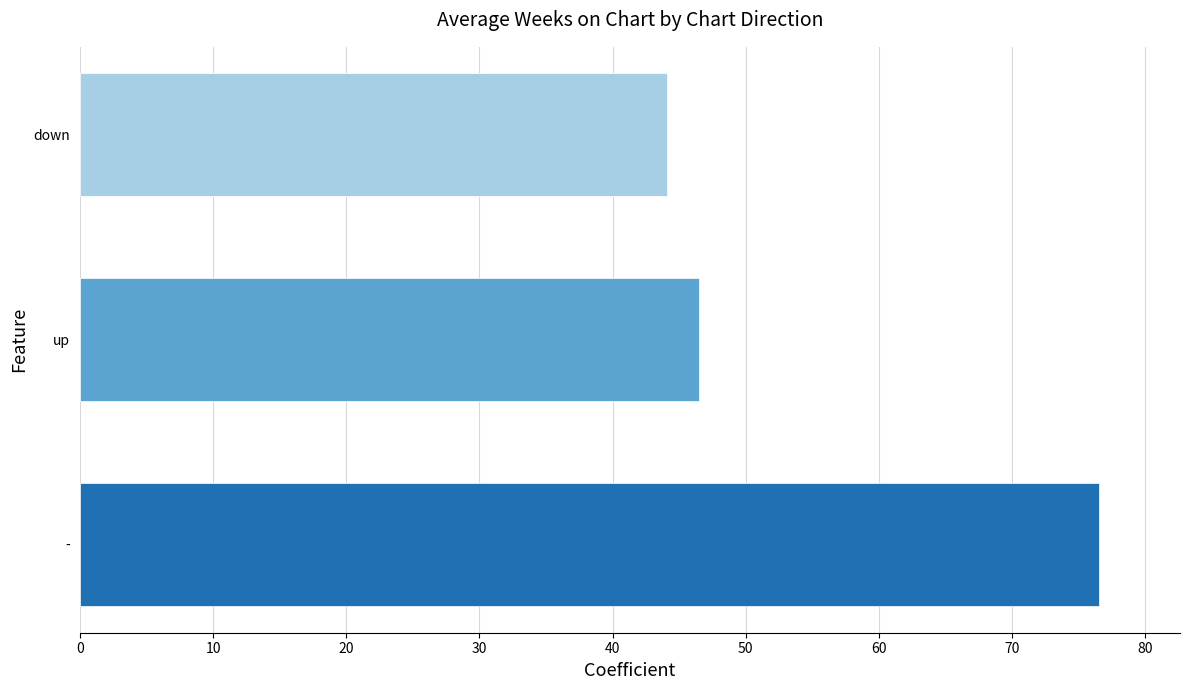

Which category has the lowest value across all series?

down